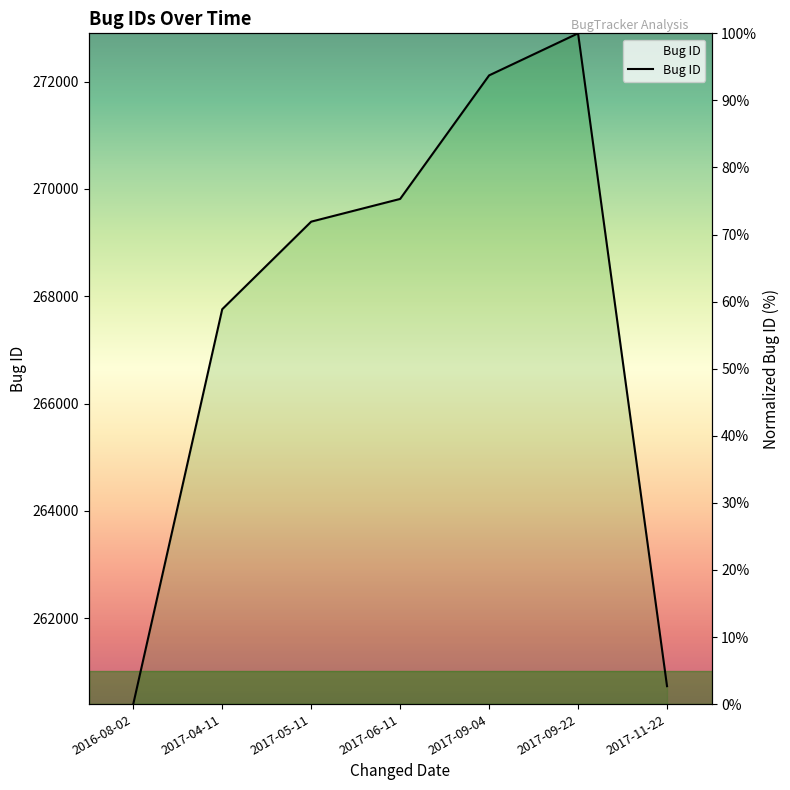

The chart shows a value of 93.7 at 2017-09-04. True or false?

True